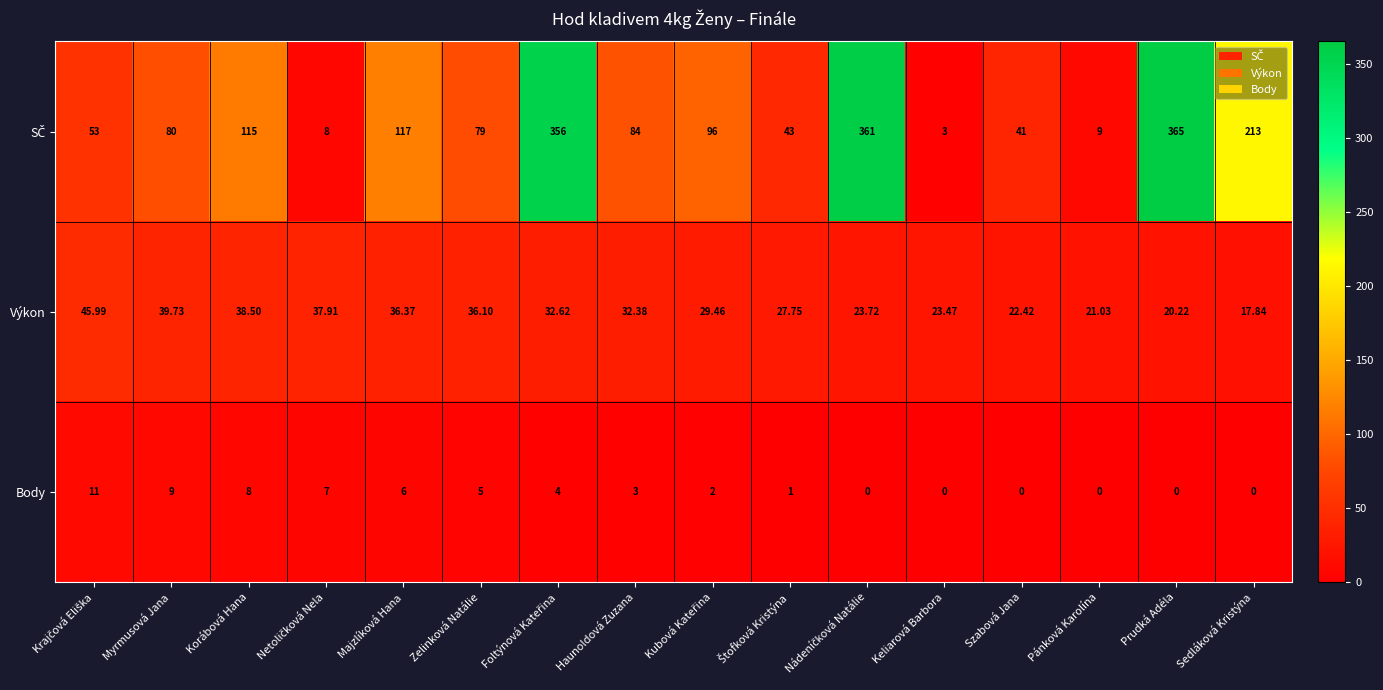

What is the total value across all series at Majzlíková Hana?

159.4